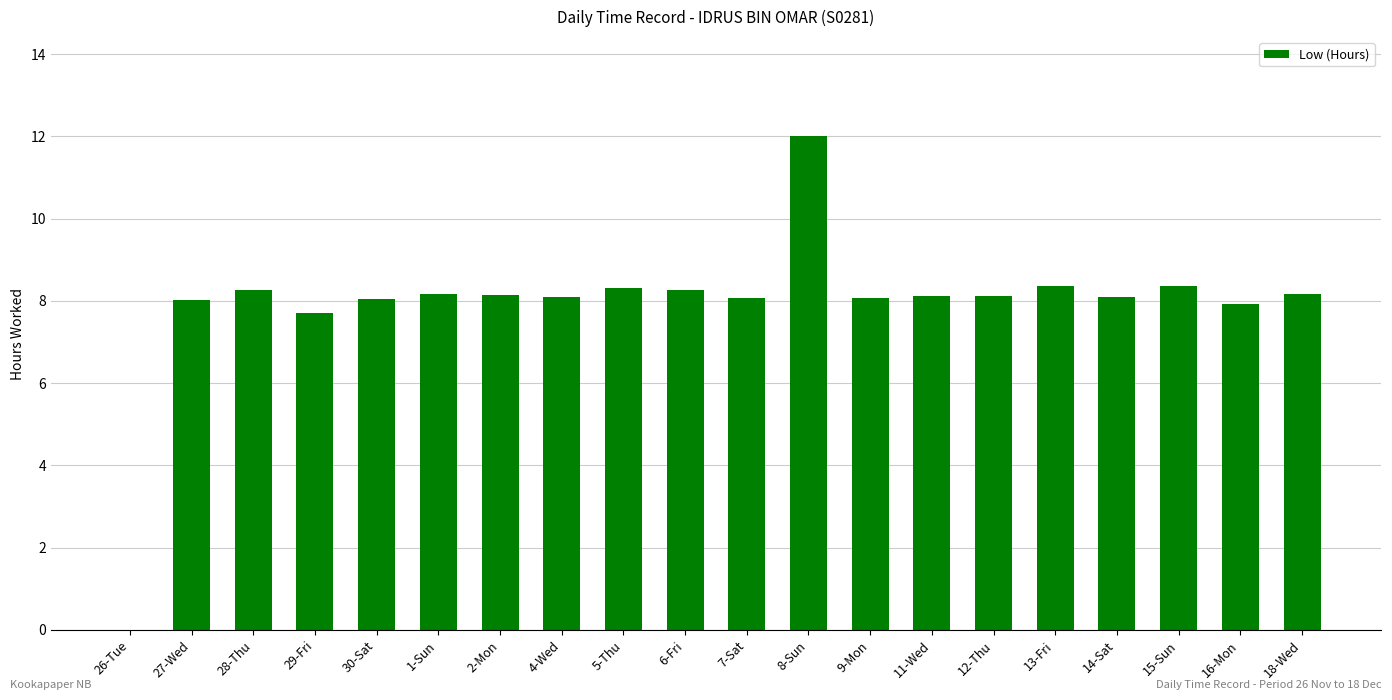

Is it true that the value at 11-Wed is 8.1?

True